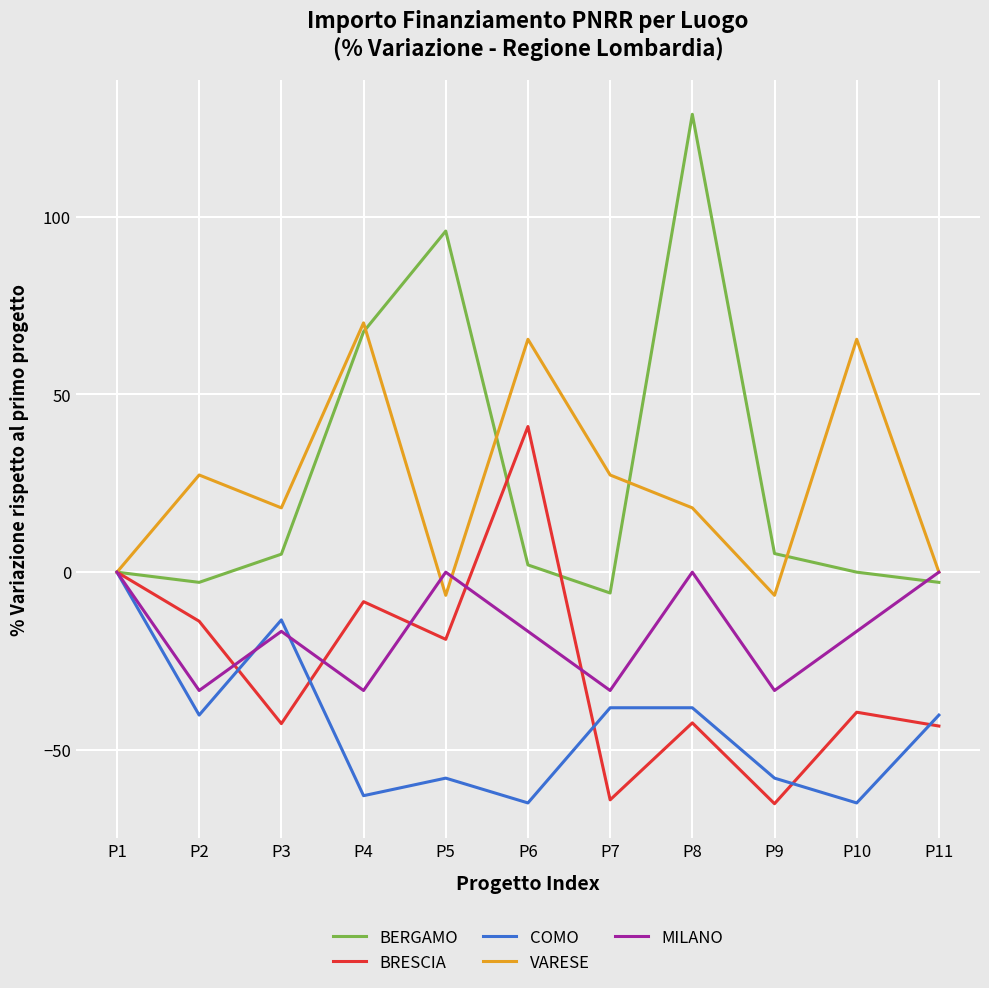

At which category is the sum across all series the highest?

P8